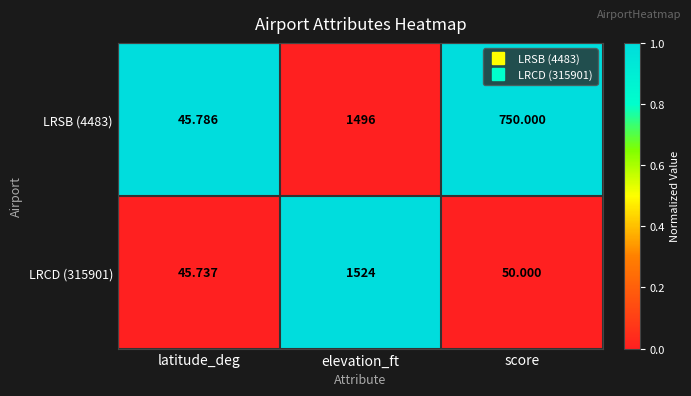

Which label corresponds to the largest value in the chart?

elevation_ft